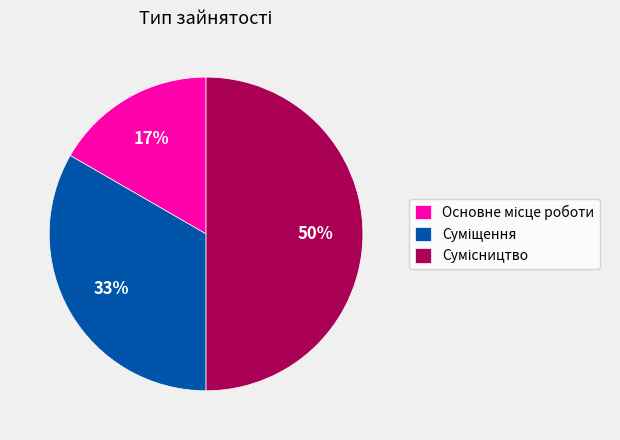

To the nearest percent, what is the difference between the largest and smallest slice percentages?

33%